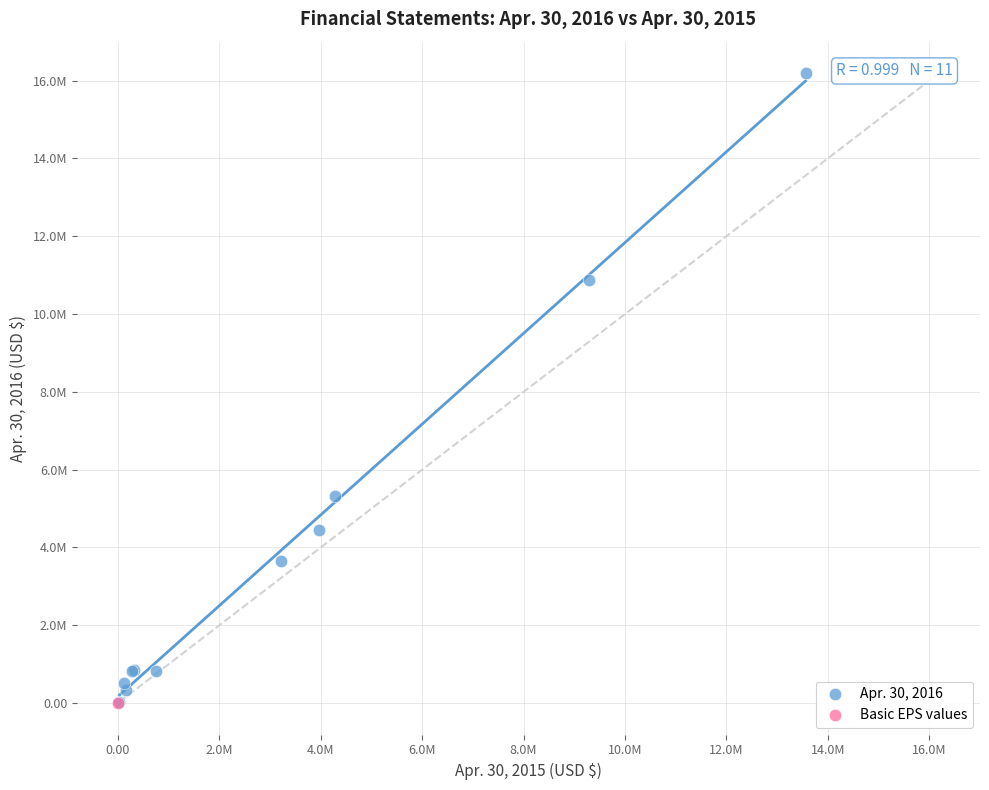

What are all the series names shown in the legend?

Apr. 30, 2016, Basic EPS values